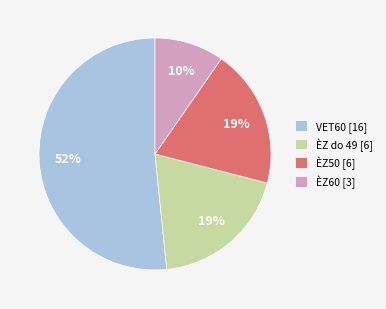

Count the number of slices in the pie.

4